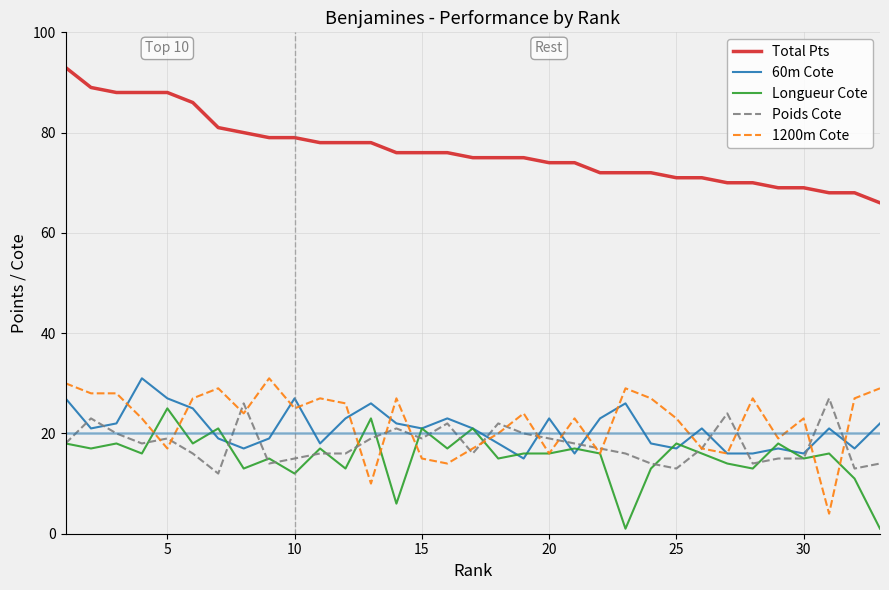

Which series has the largest total across all categories?

Total Pts